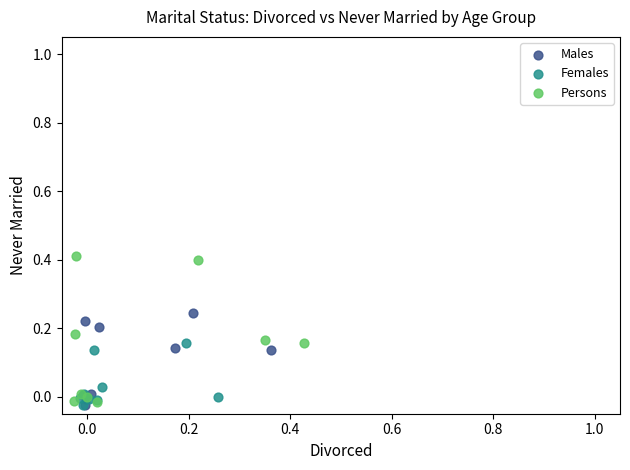

Which series has the largest Y range (max minus min)?

Persons